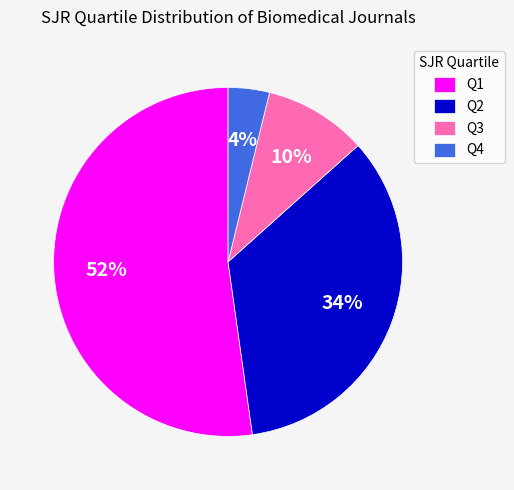

To the nearest percent, what is the difference between the largest and smallest slice percentages?

48%